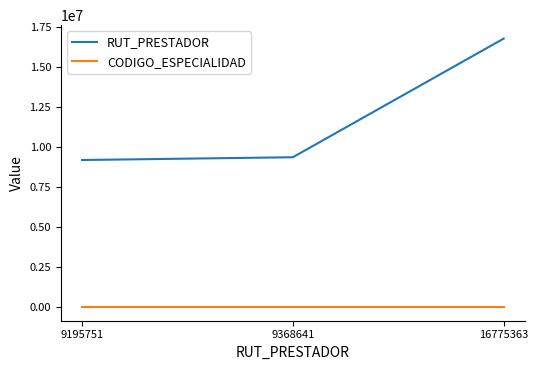

At how many categories does at least one series exceed 4946318?

3